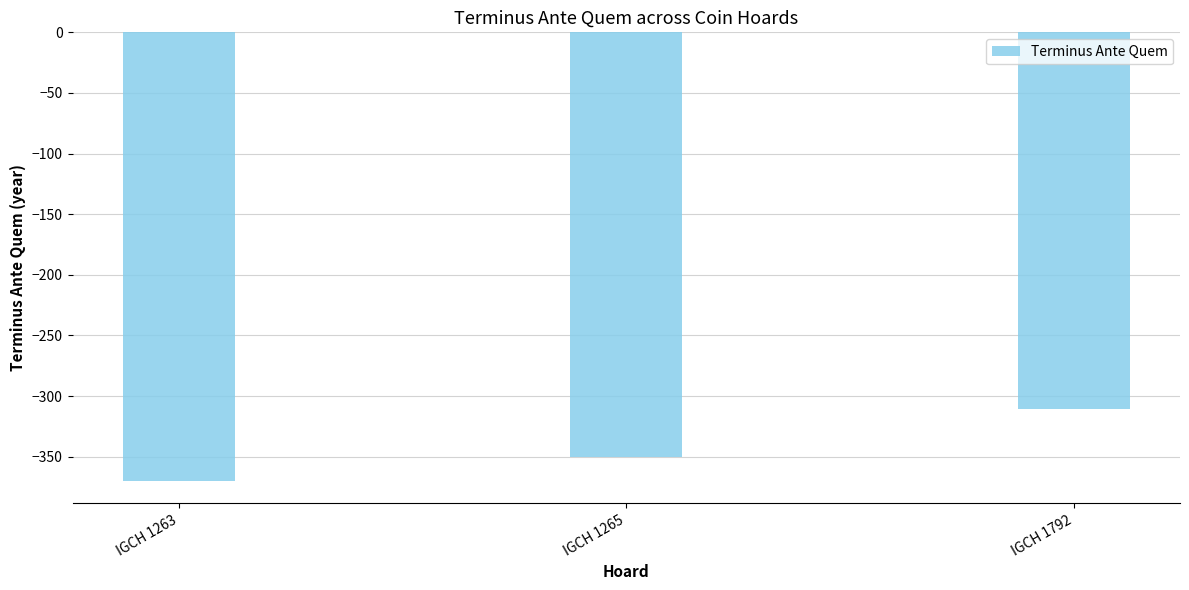

Which has a higher value, IGCH 1265 or IGCH 1263?

IGCH 1265